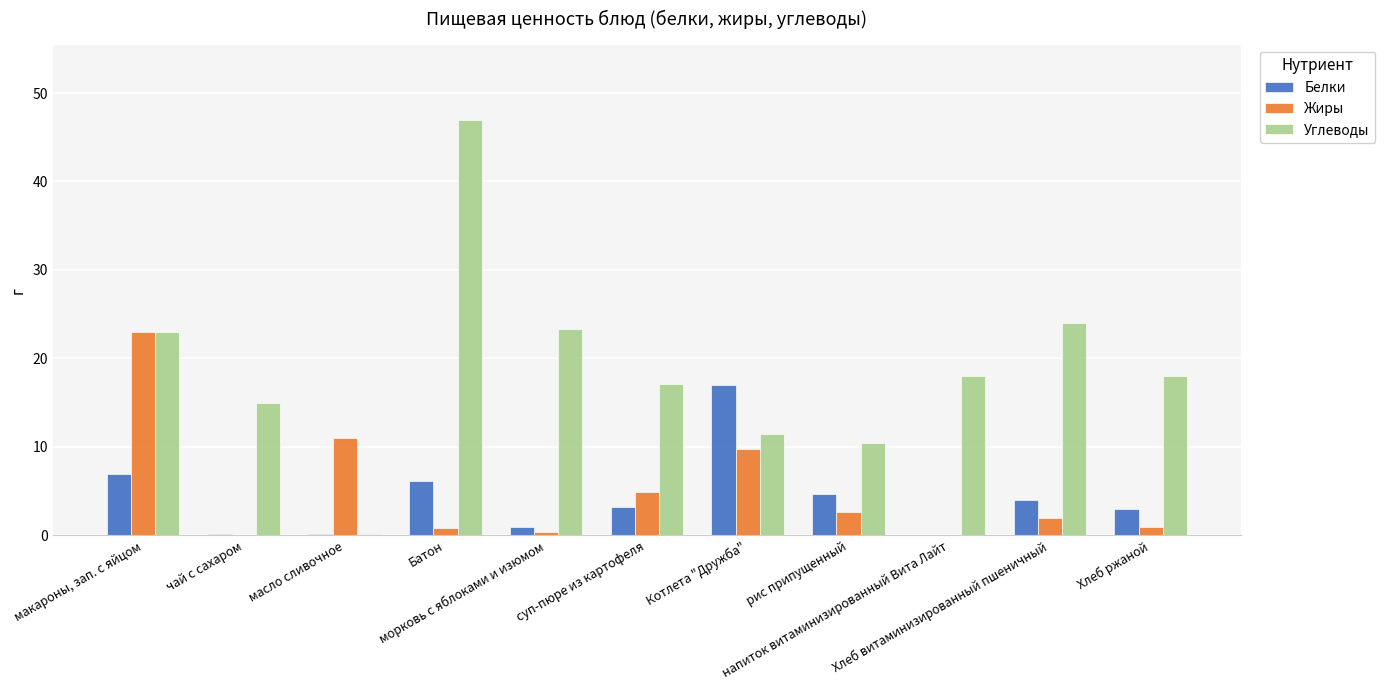

Which series has the largest total across all categories?

Углеводы